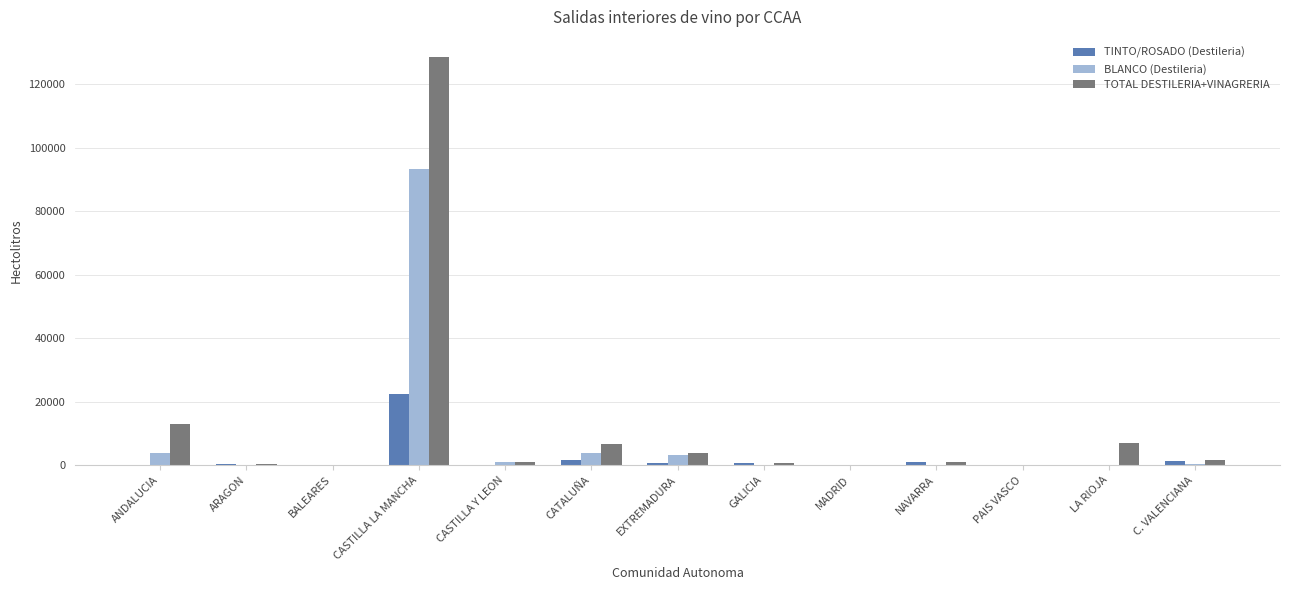

What is the sum of all TINTO/ROSADO (Destileria) values?

28665